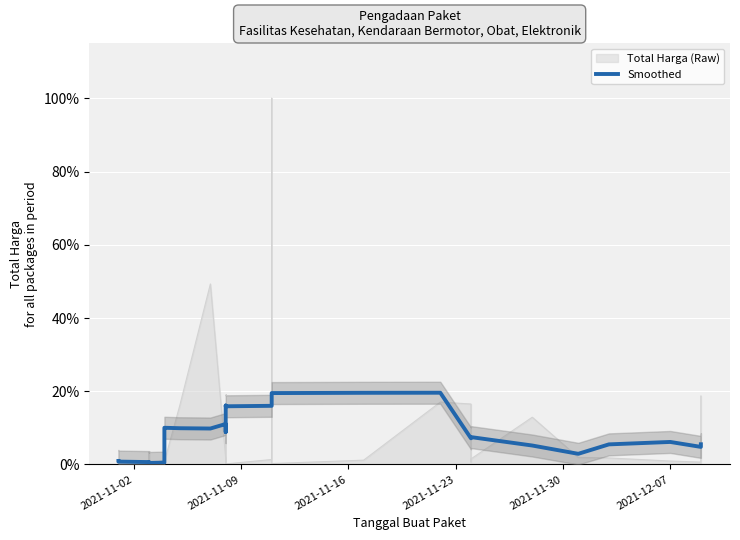

True or false: the data shows 25.1 at 19.

False